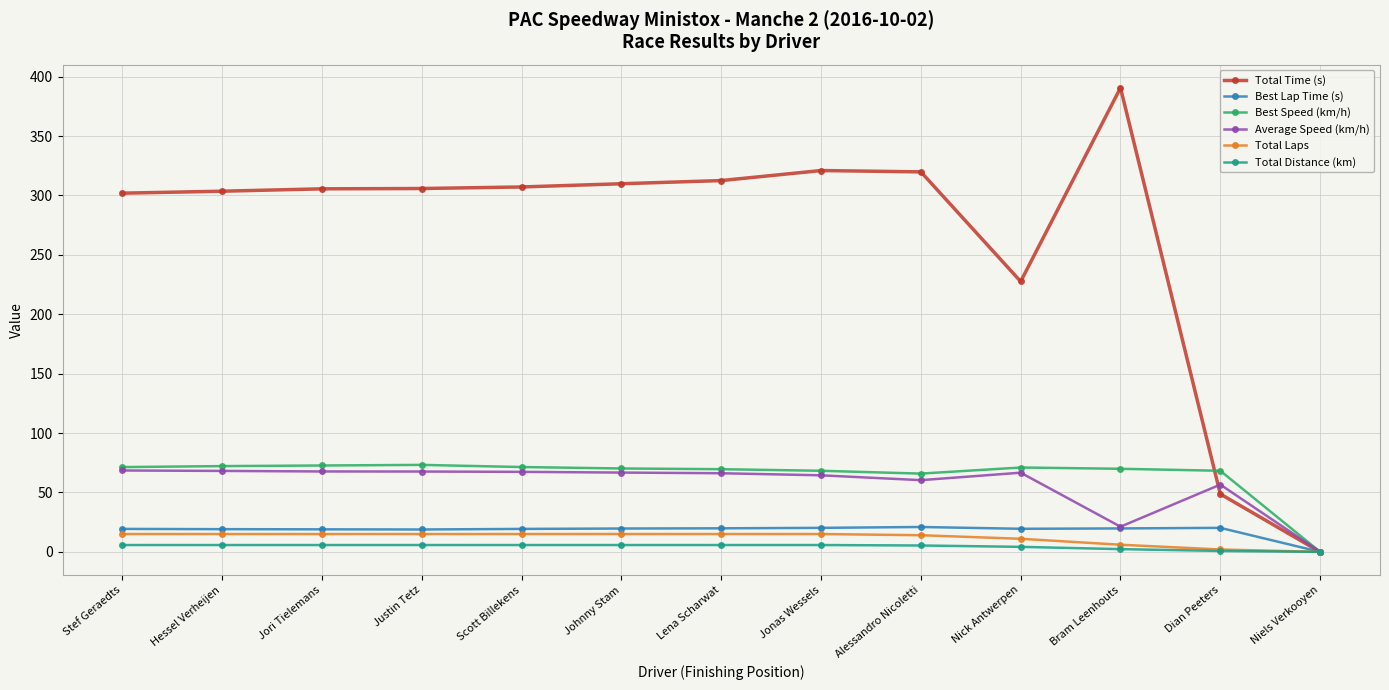

How many distinct data groups are displayed?

6